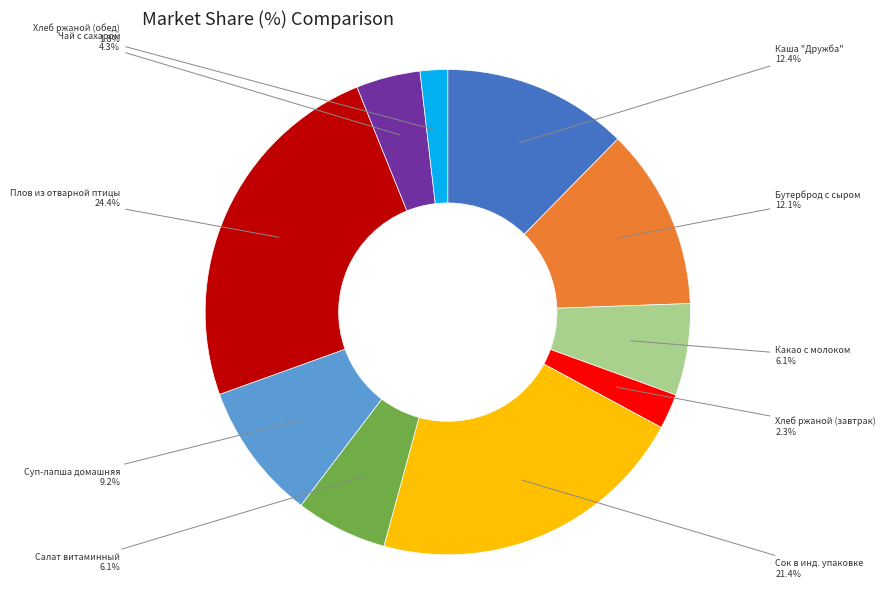

Does any single category account for the majority?

No